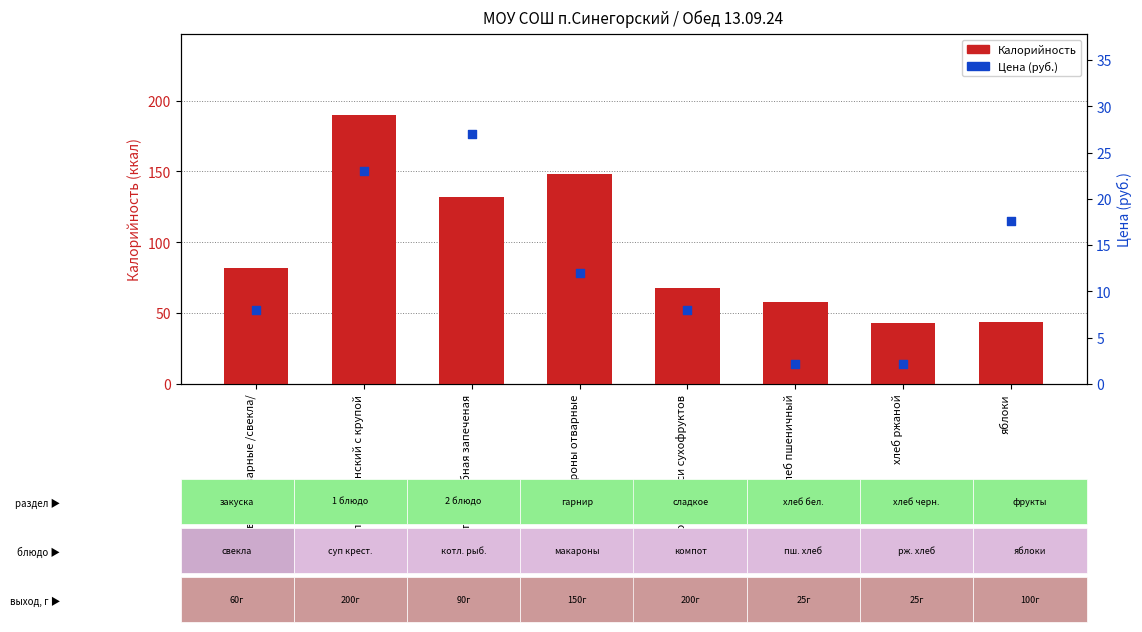

What are all the series names shown in the legend?

Калорийность, Цена